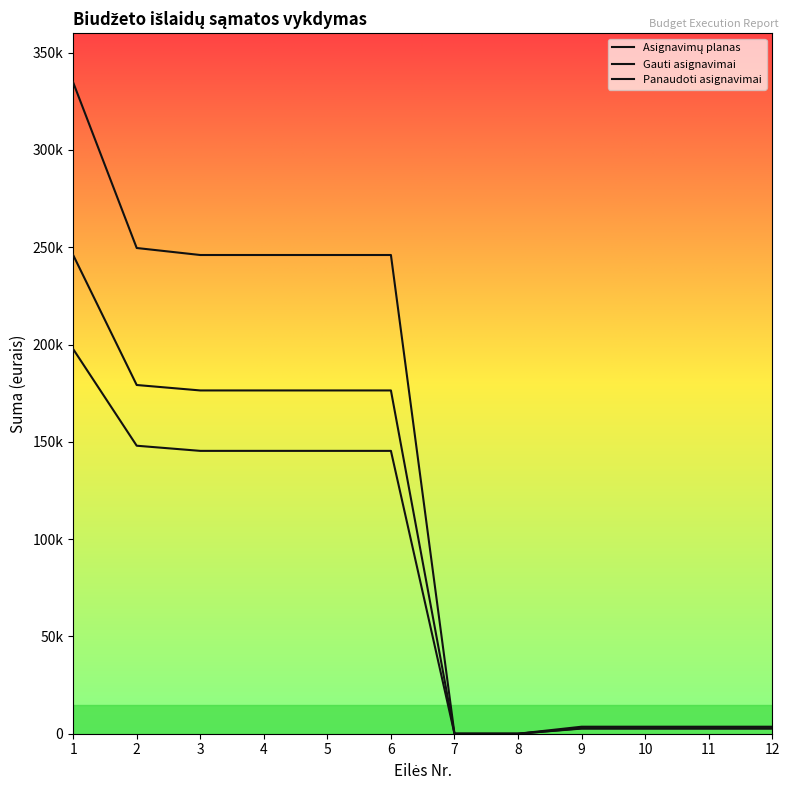

The Gauti asignavimai series shows 179200.0 at 2. True or false?

True